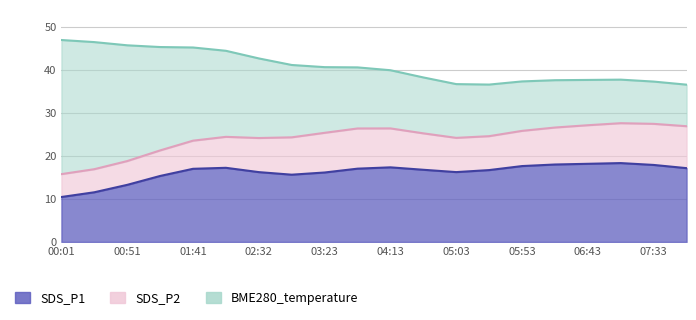

What is the spread (max minus min) of values at 01:41?

15.2